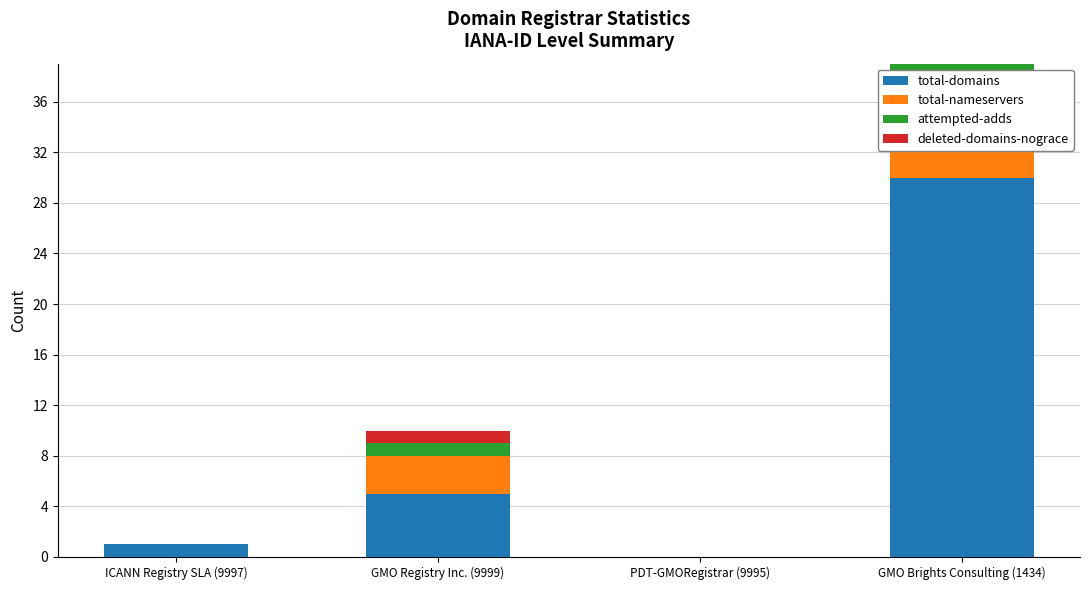

At which label is total-nameservers closest to 3?

GMO Registry Inc. (9999)